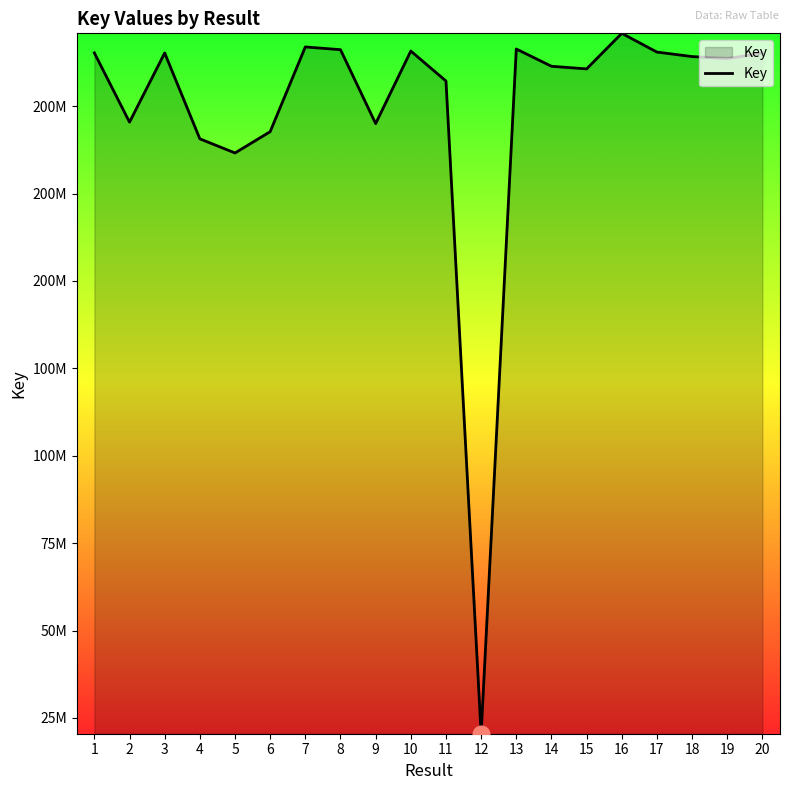

Does the chart have visible grid lines?

No